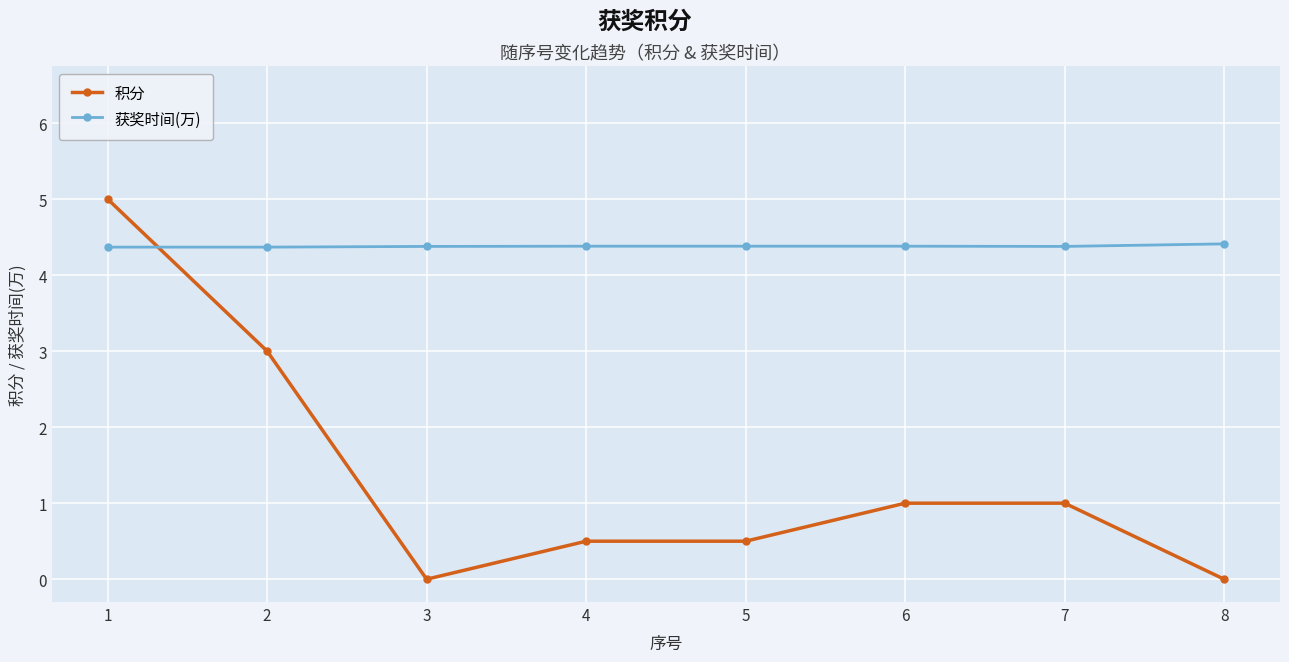

What is the highest value of the 积分 series?

5.0